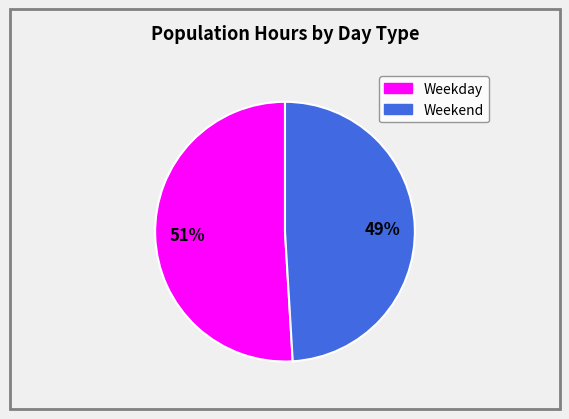

Is there any slice that represents more than half of the pie?

Yes